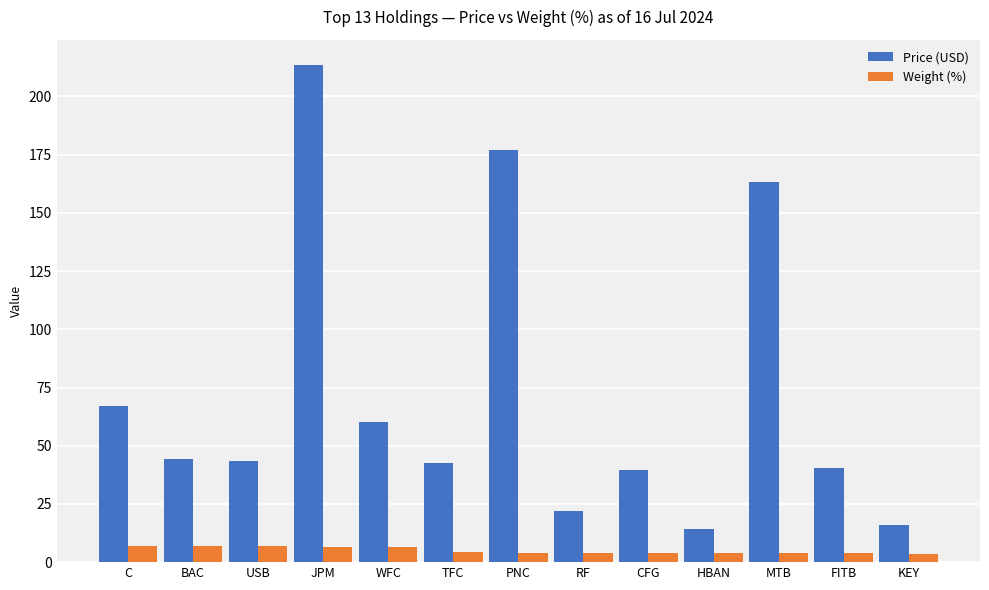

Which series has the largest range (max minus min)?

Price (USD)